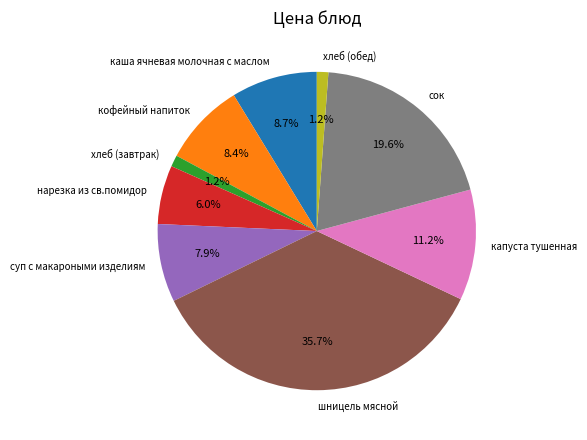

To the nearest percent, what portion does хлеб (завтрак) represent?

1%